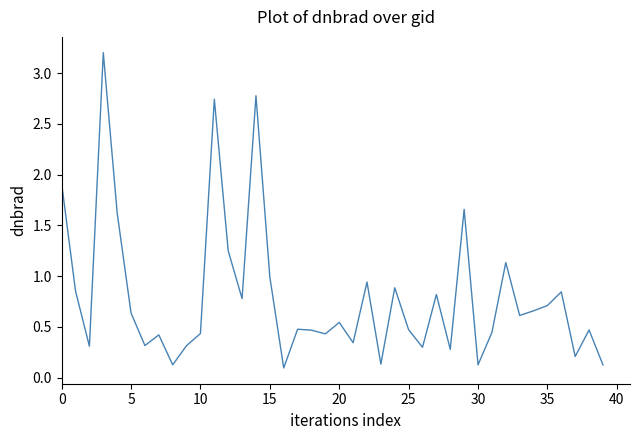

True or false: the data has more than 1 interior local peaks.

True